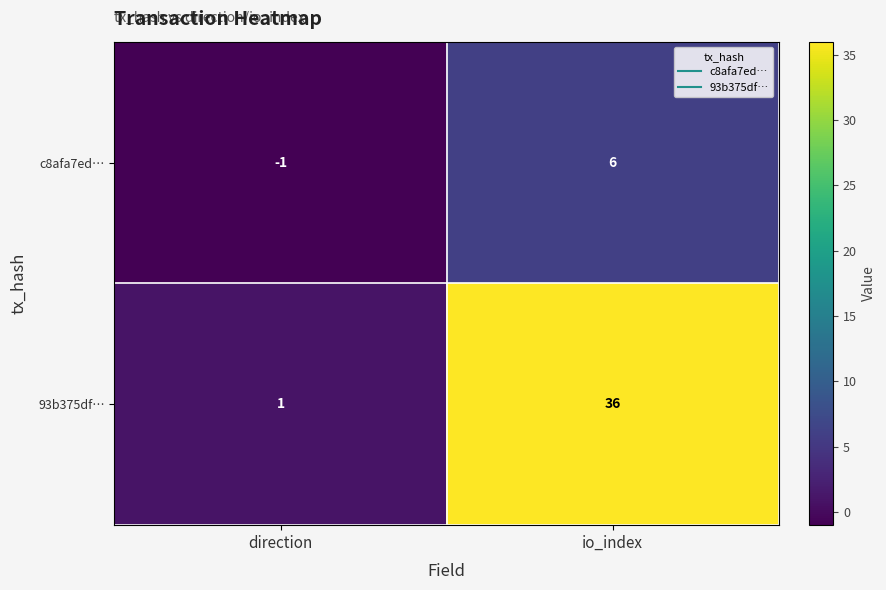

Reading left to right, list all the values displayed in this chart.

c8afa7ed…: -1	6
93b375df…: 1	36